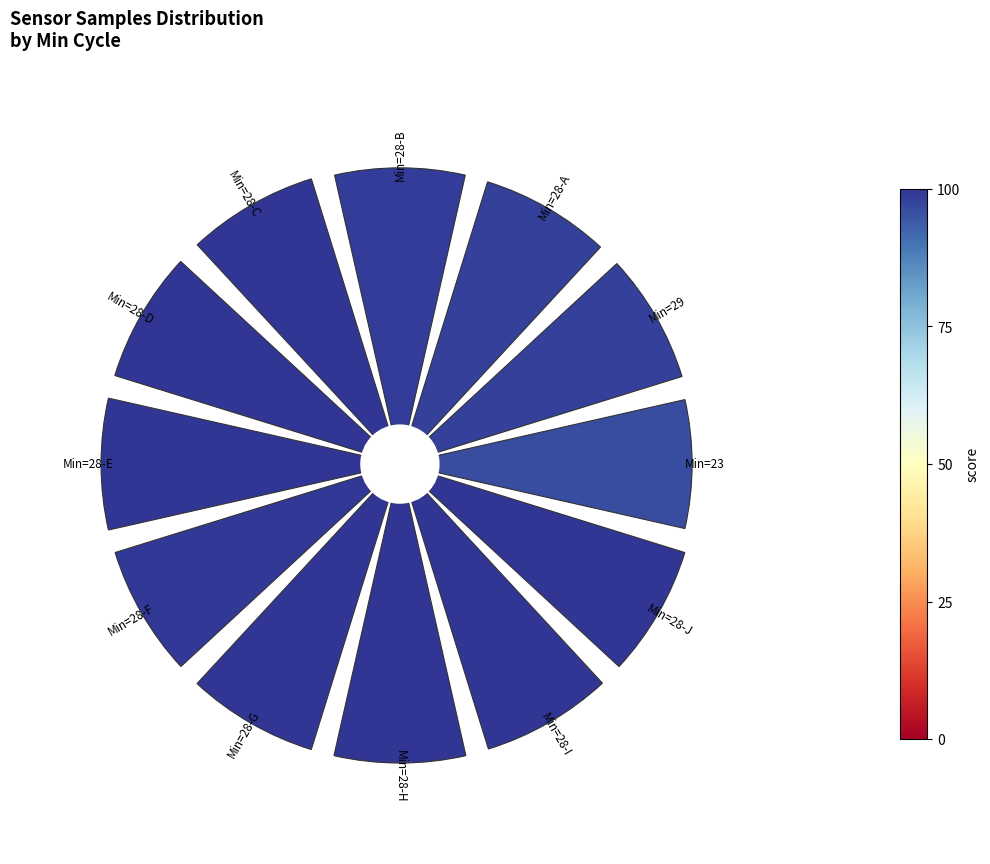

Does 6 account for over 50% of the chart?

No